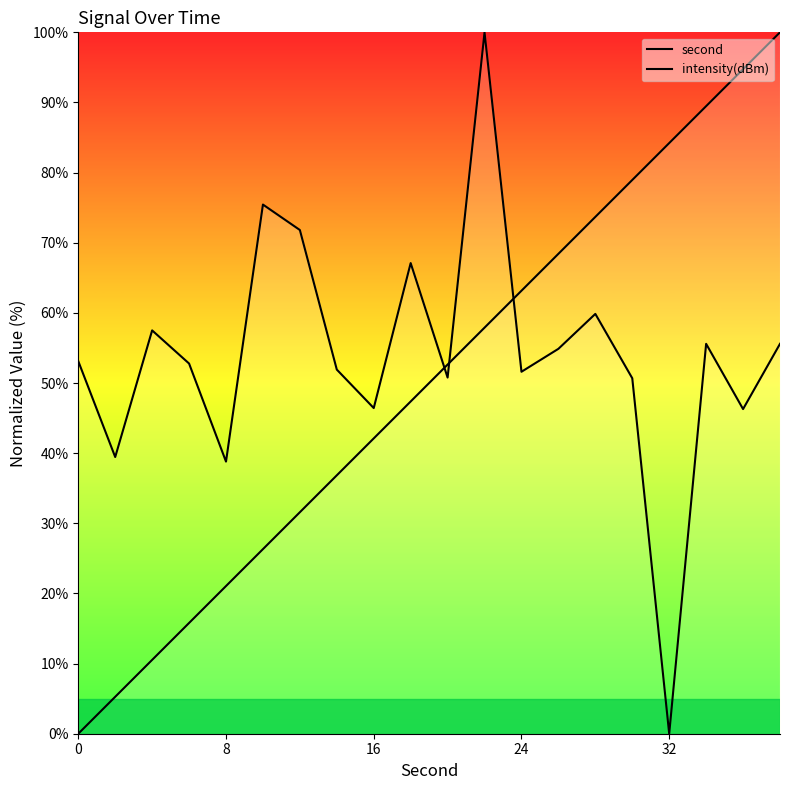

What is the difference between the maximum and second lowest values in the intensity(dBm) series?

61.2